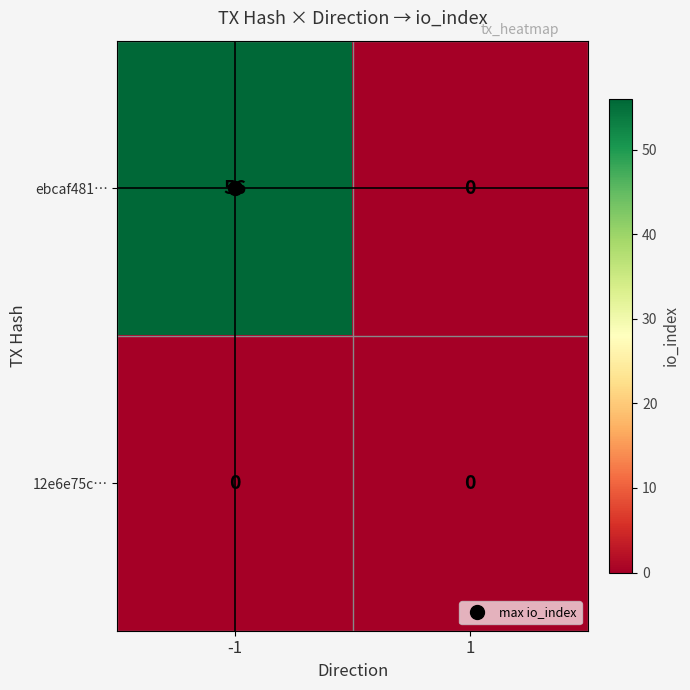

What is the average value of the ebcaf481… series?

28